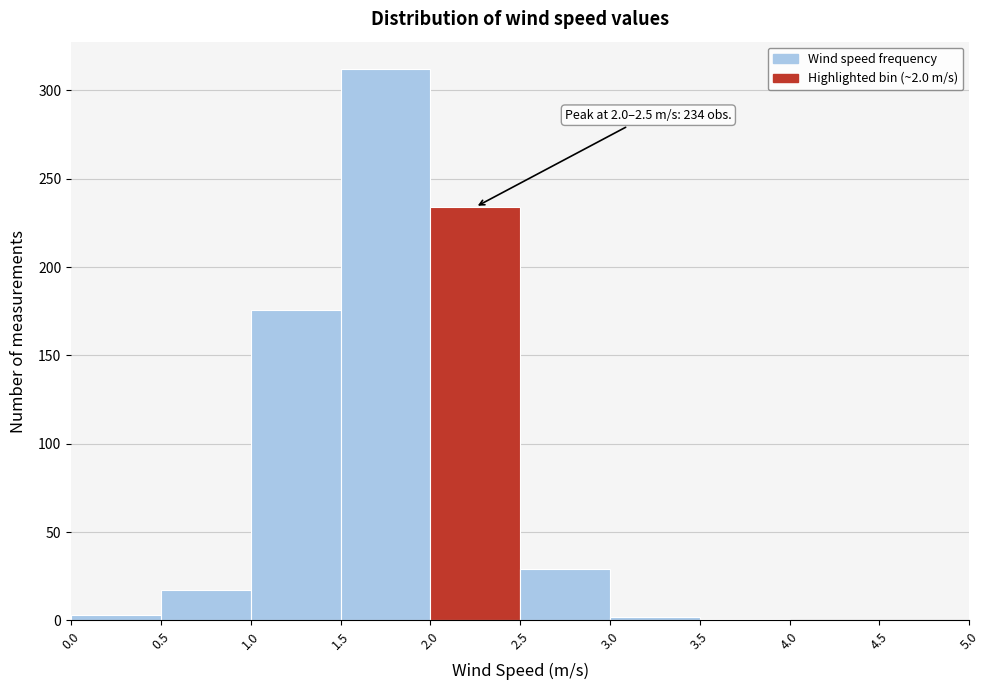

Which range on the x-axis has the tallest bar?

1.5 to 2.0